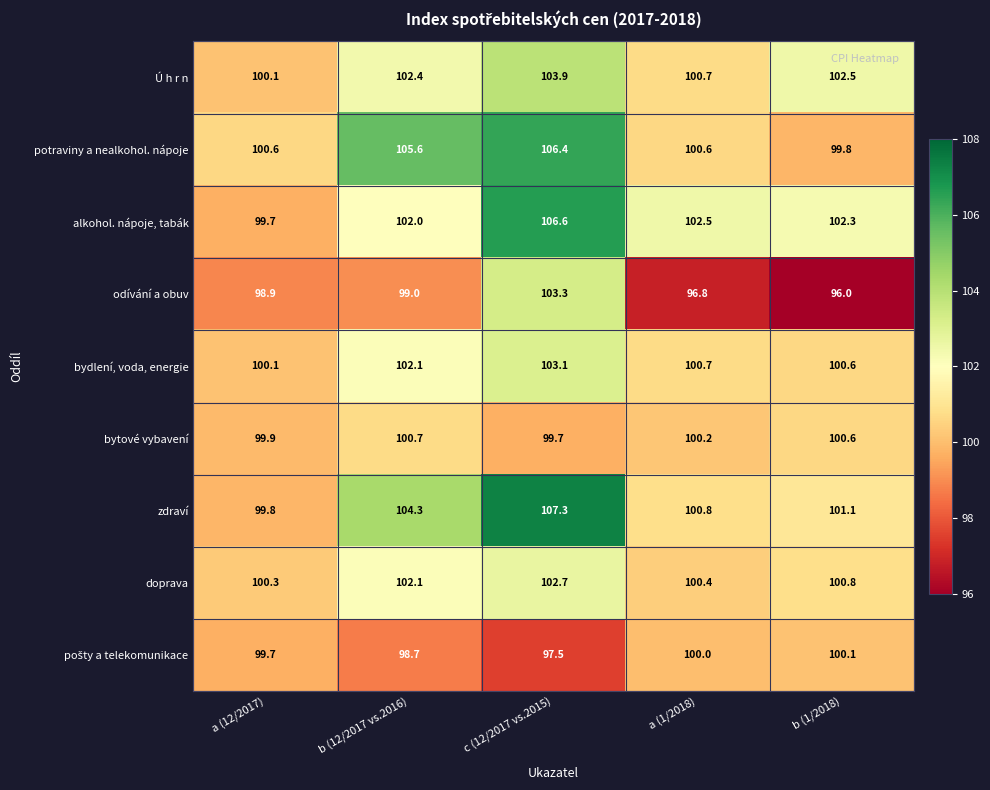

What is the spread (max minus min) of values at b (12/2017 vs.2016)?

6.9